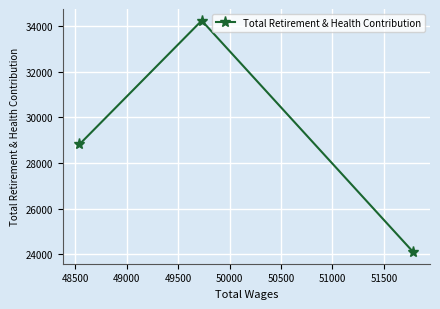

What is the minimum value shown in the chart?

24092